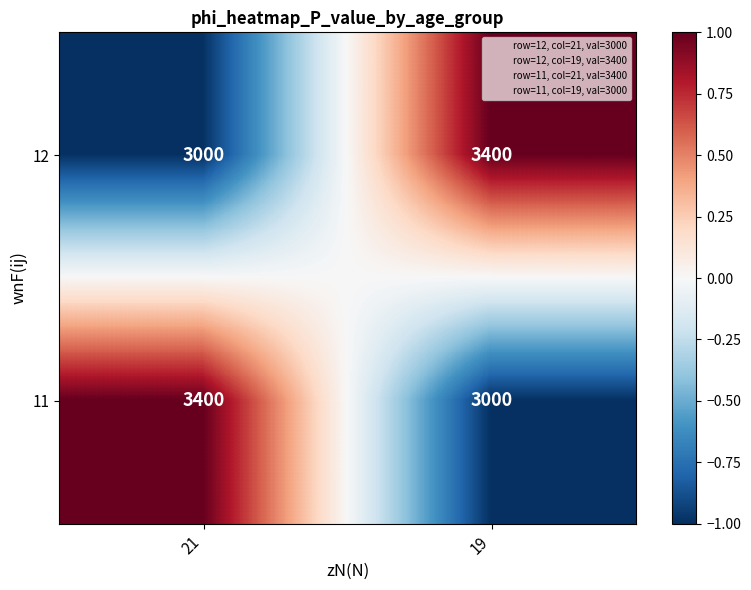

Count the number of data series in this chart.

2